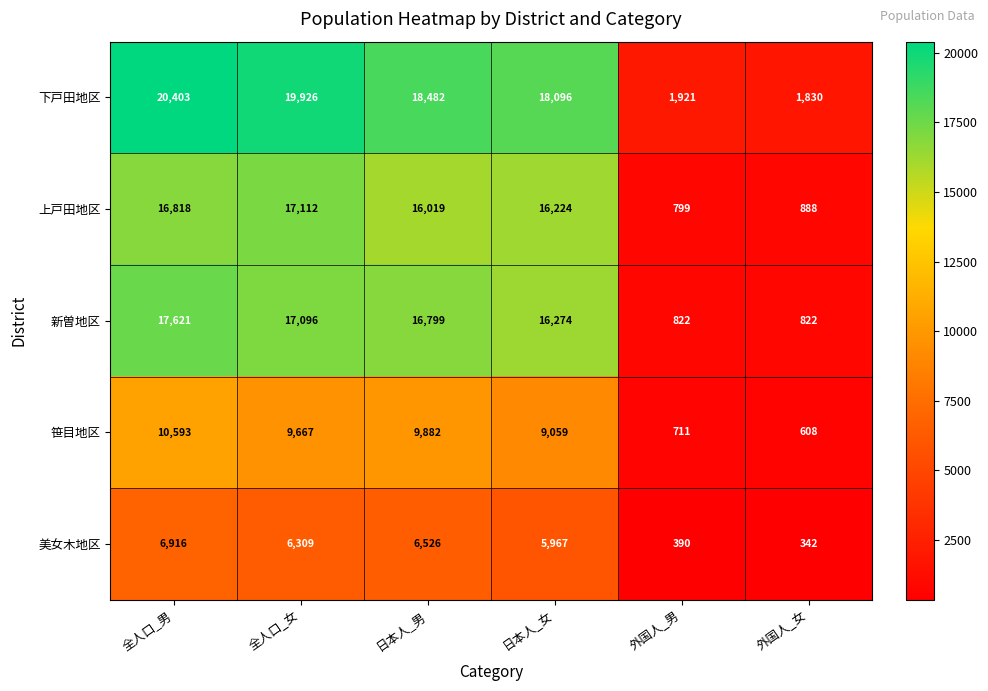

What is the spread (max minus min) of values at 外国人_女?

1488